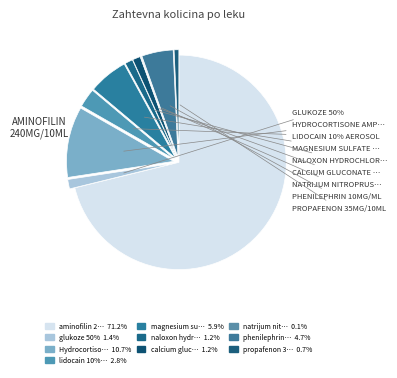

Count the number of slices in the pie.

10